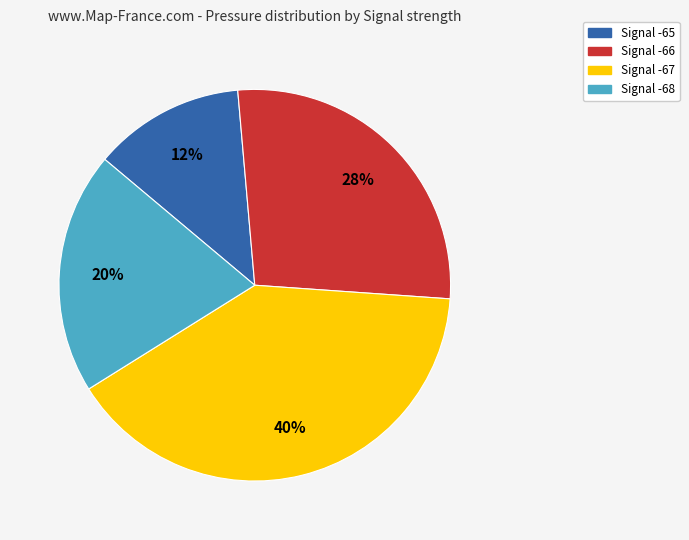

To the nearest percent, what is the average slice percentage?

25%